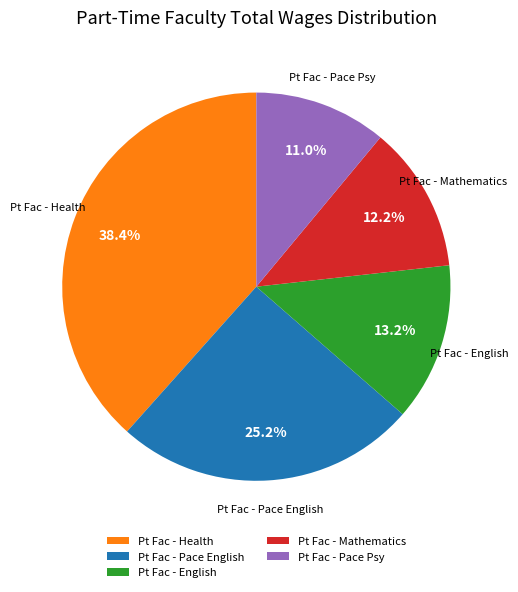

Is there a majority slice in this chart?

No